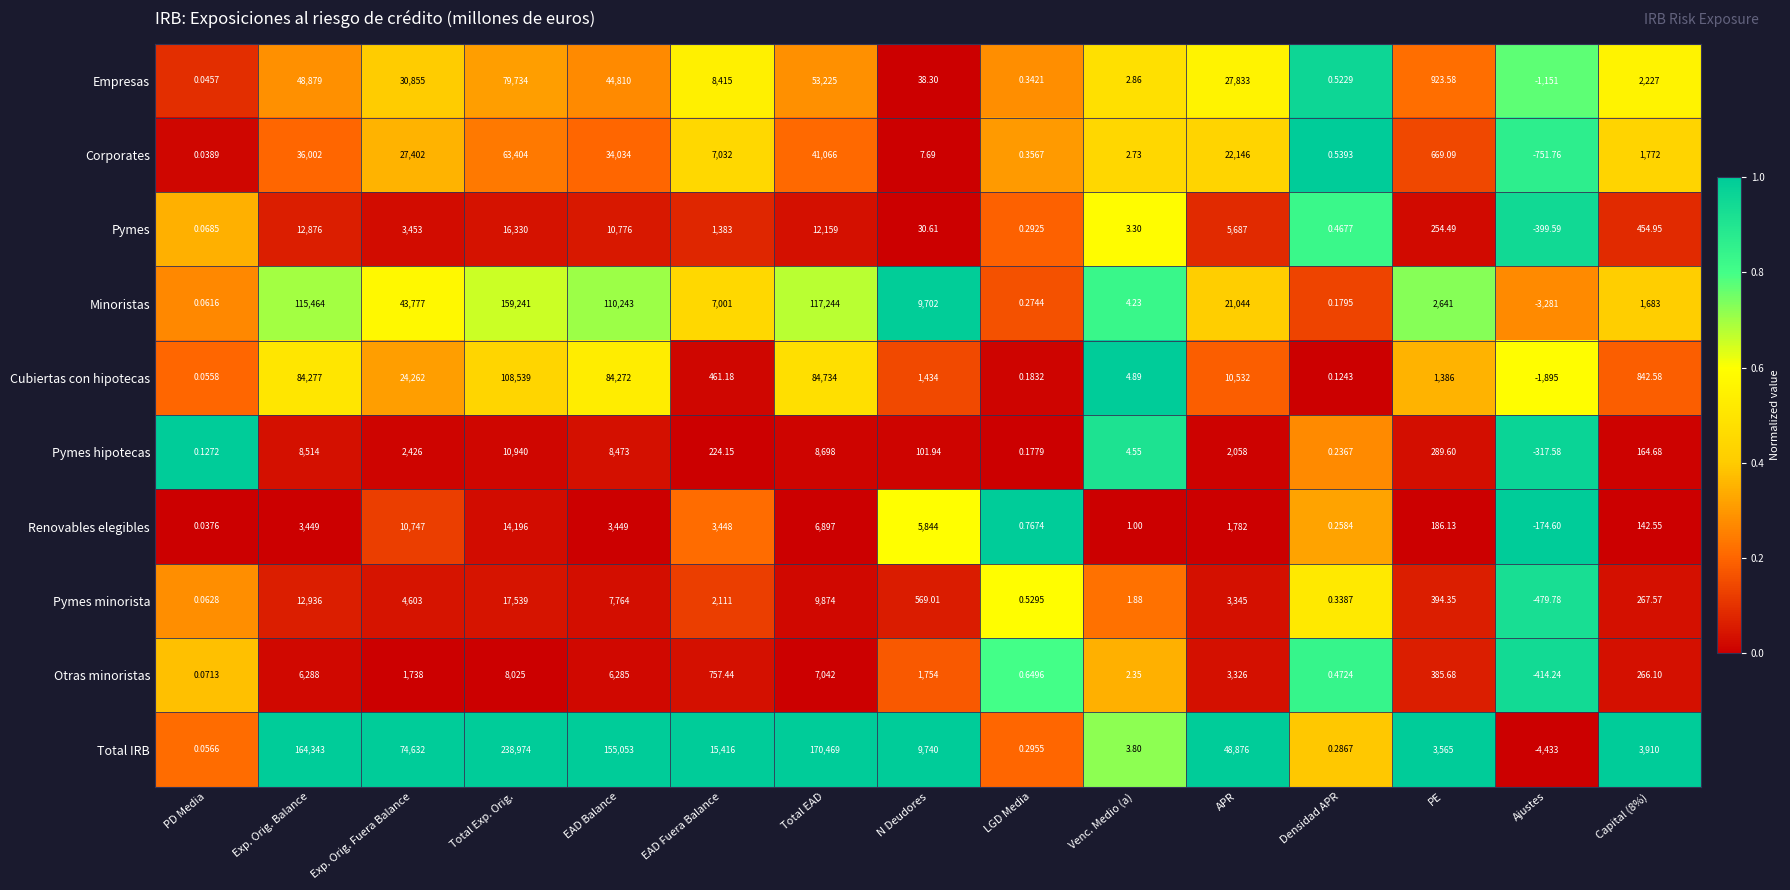

How many data points does each series have?

15